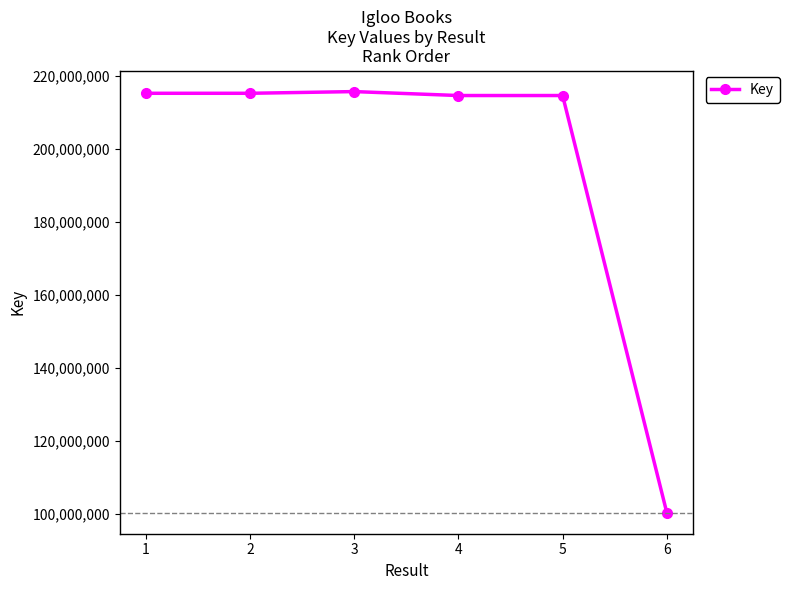

True or false: the data has more than 2 interior local peaks.

False